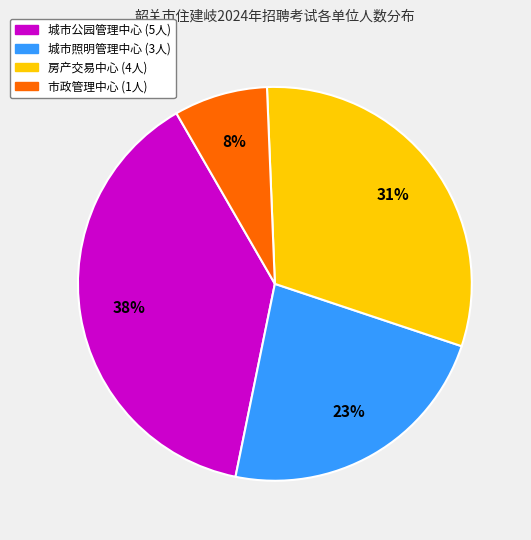

To the nearest percent, what is the average slice percentage?

25%